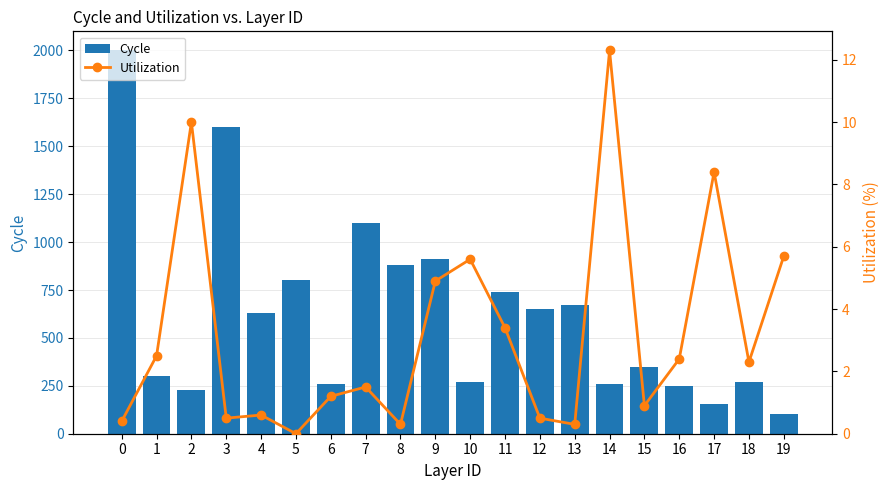

What is the total value across all series at 4?

630.6